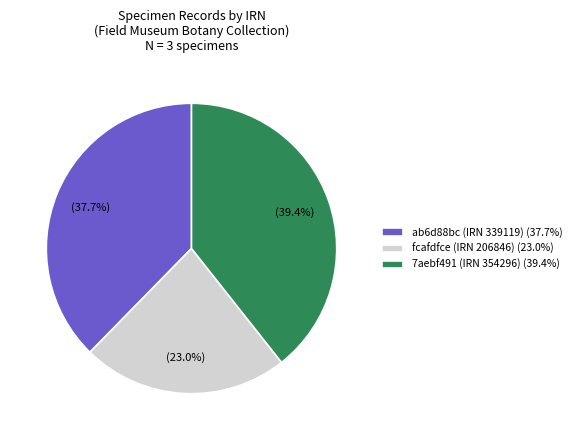

Which has a higher value, 7aebf491 (IRN 354296) or fcafdfce (IRN 206846)?

7aebf491 (IRN 354296)